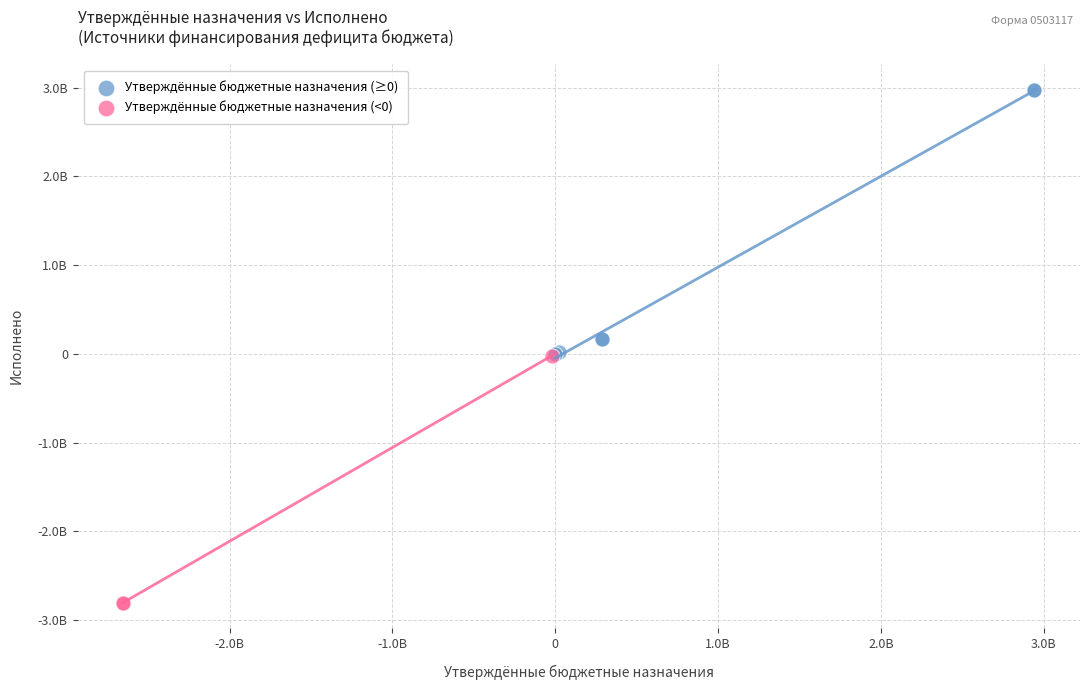

What are all the series names shown in the legend?

Утверждённые бюджетные назначения (≥0), Утверждённые бюджетные назначения (<0)